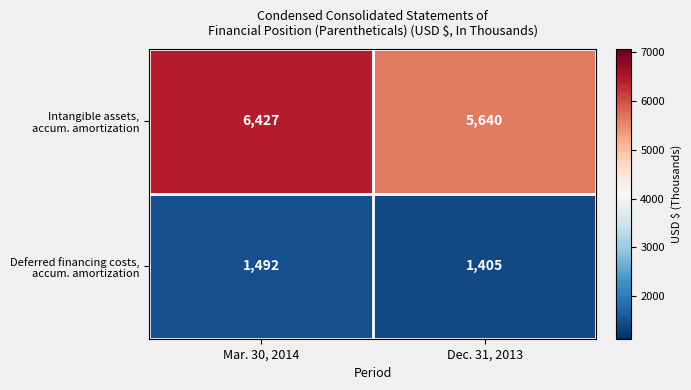

What is the maximum value shown in the chart?

6427